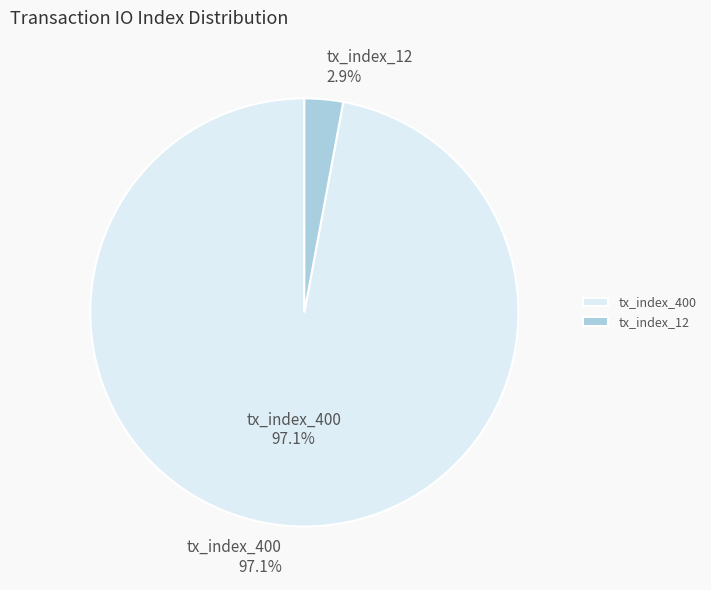

To the nearest percent, what is the combined percentage of tx_index_400 and tx_index_12?

100%